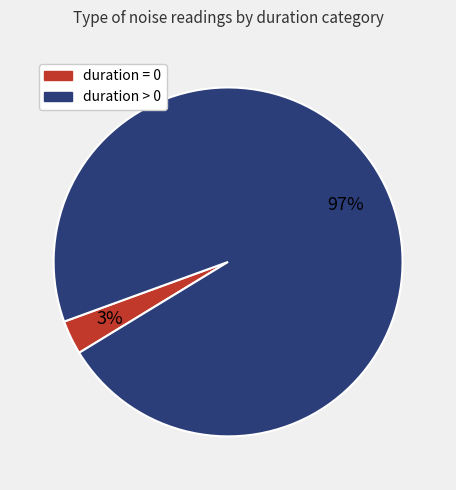

To the nearest percent, what is the difference between the largest and smallest slice percentages?

94%